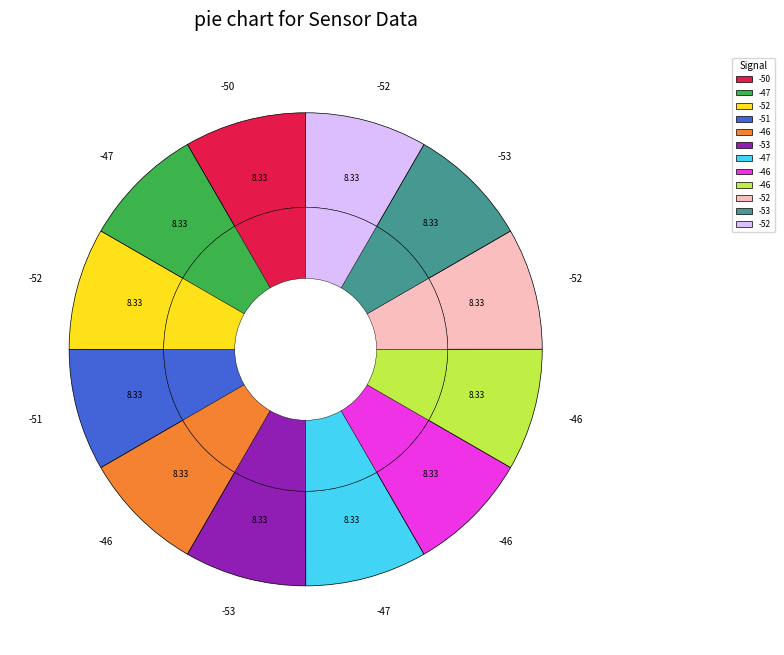

Combined, do -50 and -53 account for over 50%?

No